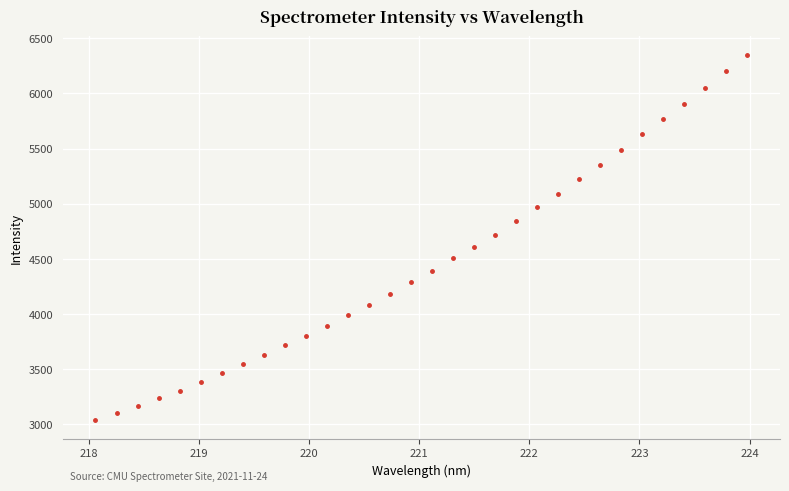

What is the range of X values (max minus min)?

5.9